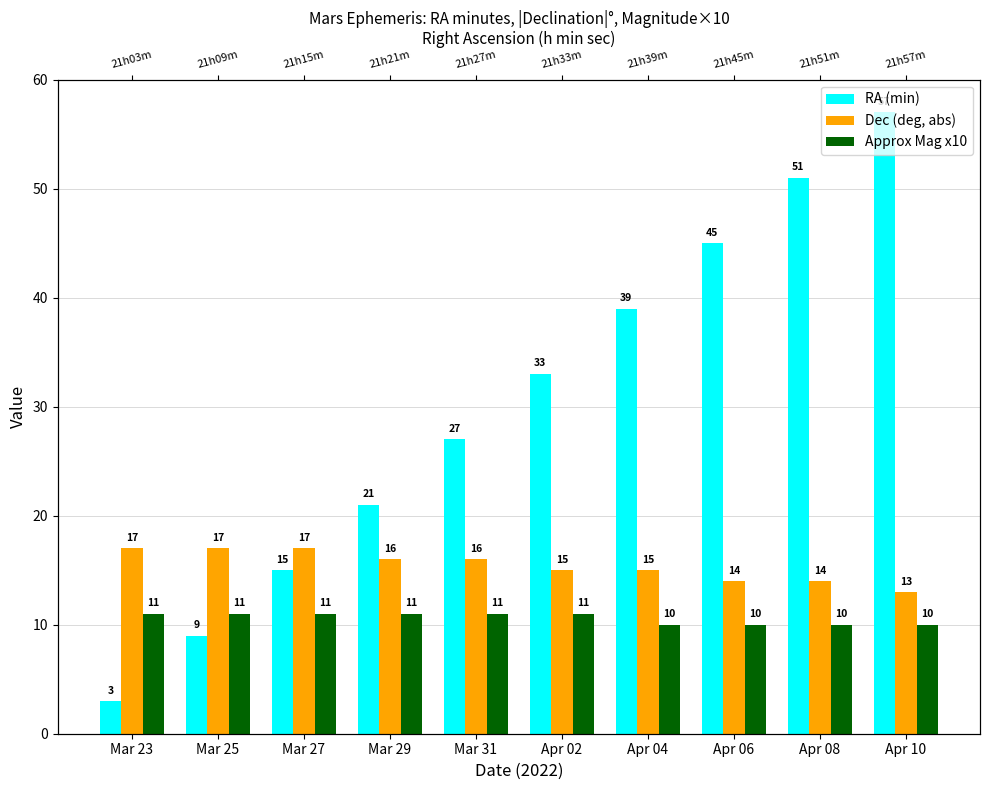

Which label corresponds to the smallest value in the chart?

Mar 23